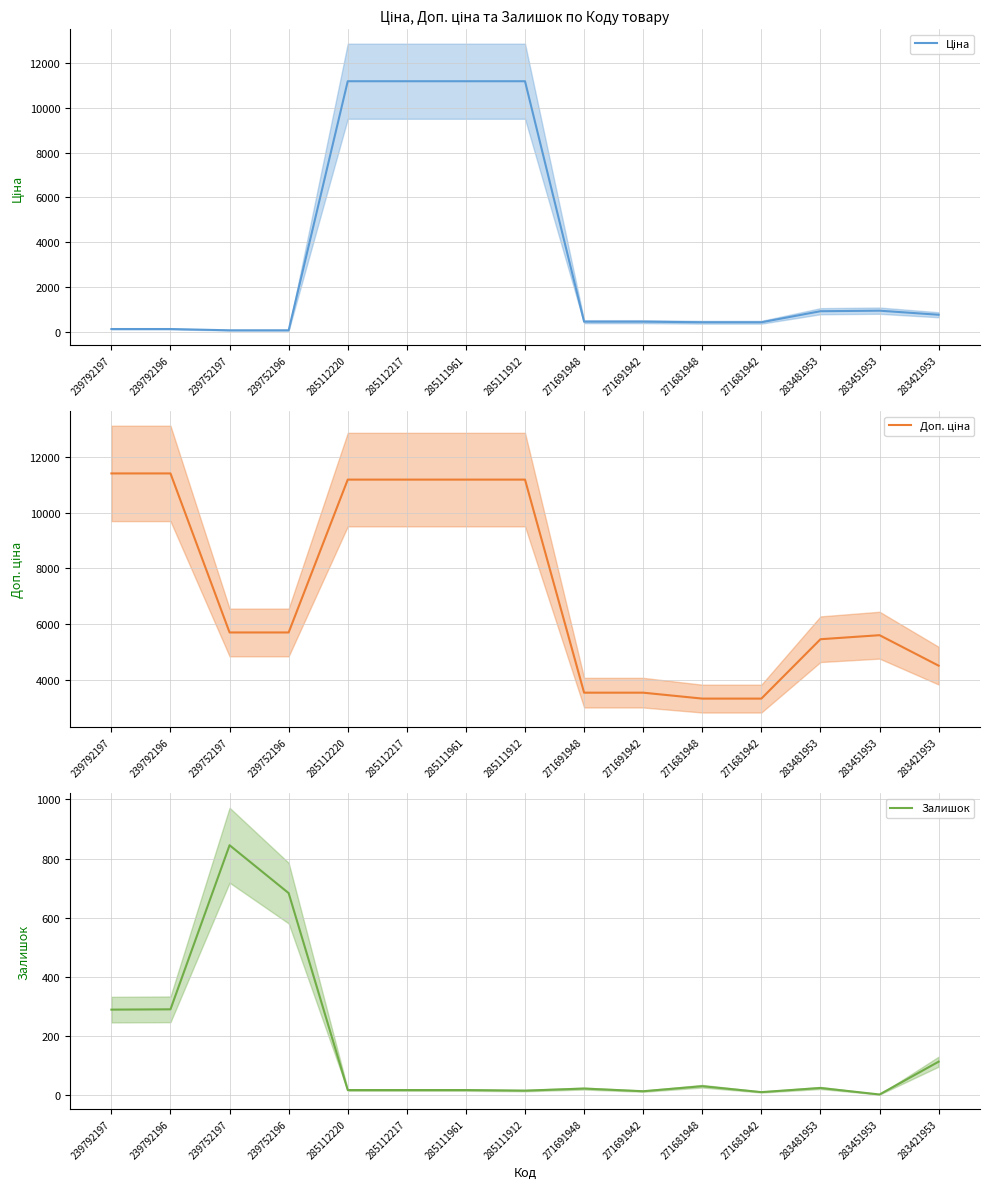

How many times do Ціна and Залишок cross each other?

1